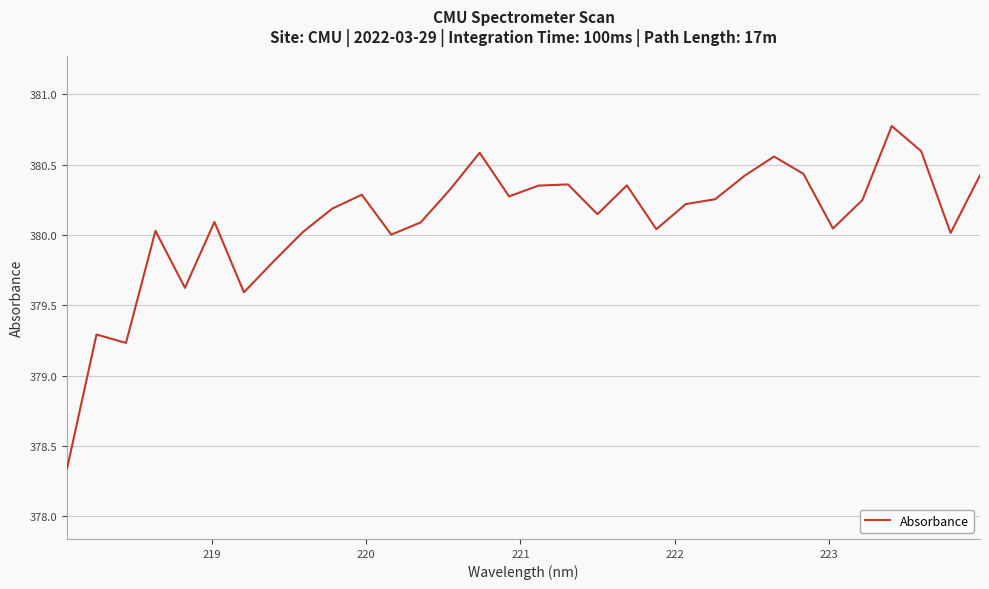

What is the maximum value shown in the chart?

380.8